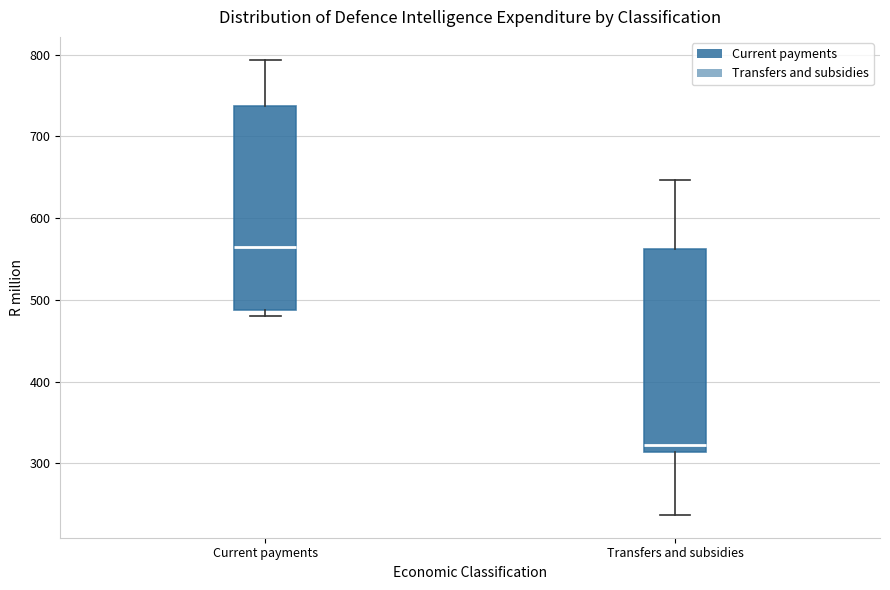

Reading left to right, transcribe this box plot: for each box, give where its median line is, the range the box spans, and where its two whiskers end, as read against the y-axis. The values are not printed on the chart, so give them approximately, as read against the axis.

Current payments: median 560, box 490 to 740, whiskers 480 to 790
Transfers and subsidies: median 320, box 310 to 560, whiskers 240 to 650